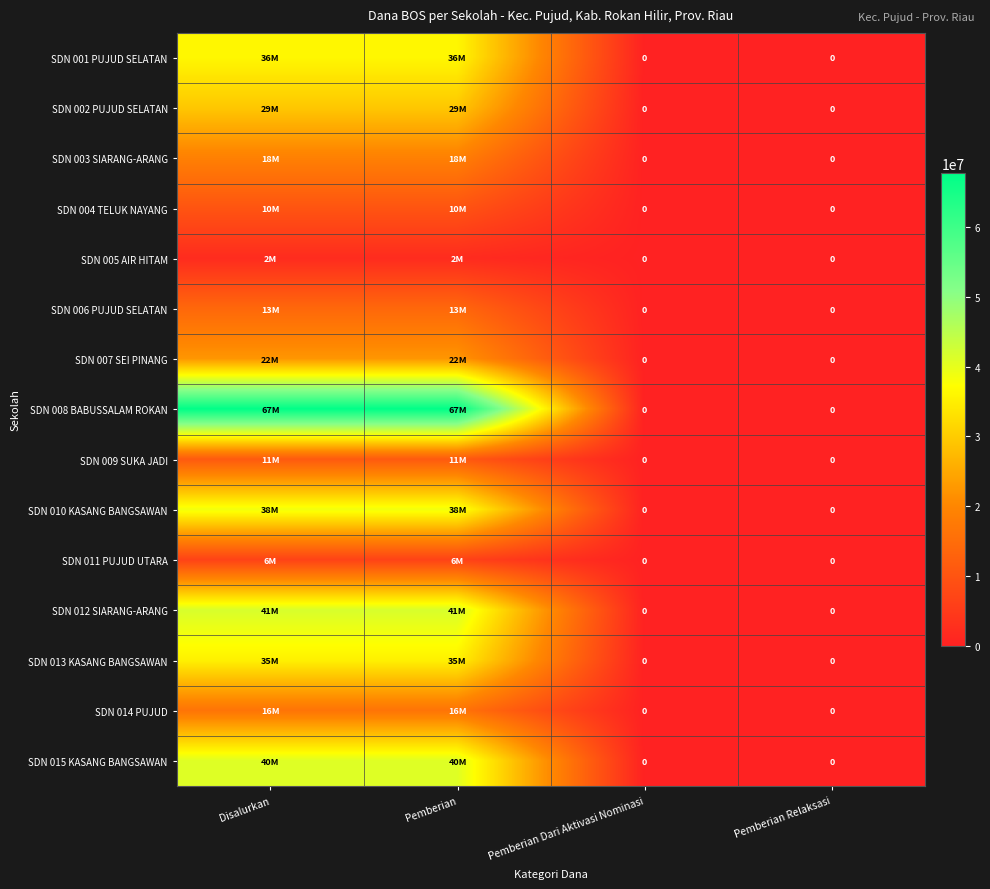

What is the greatest value displayed?

67725000